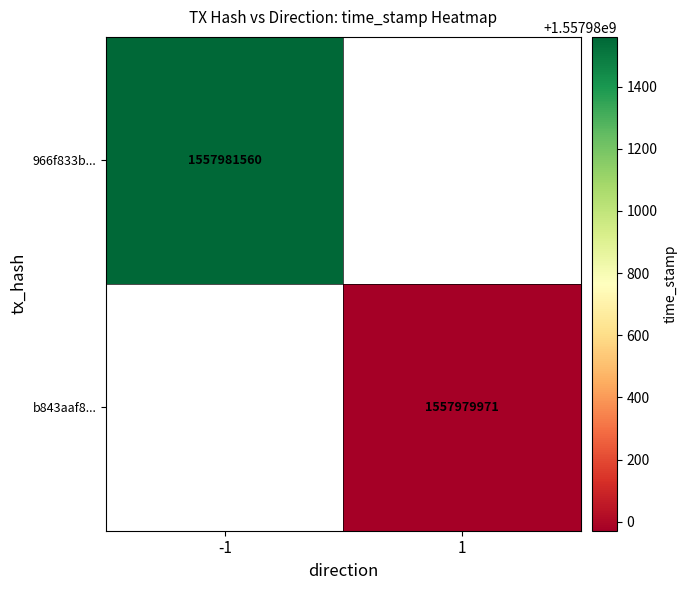

What is the greatest value displayed?

1557981560.0